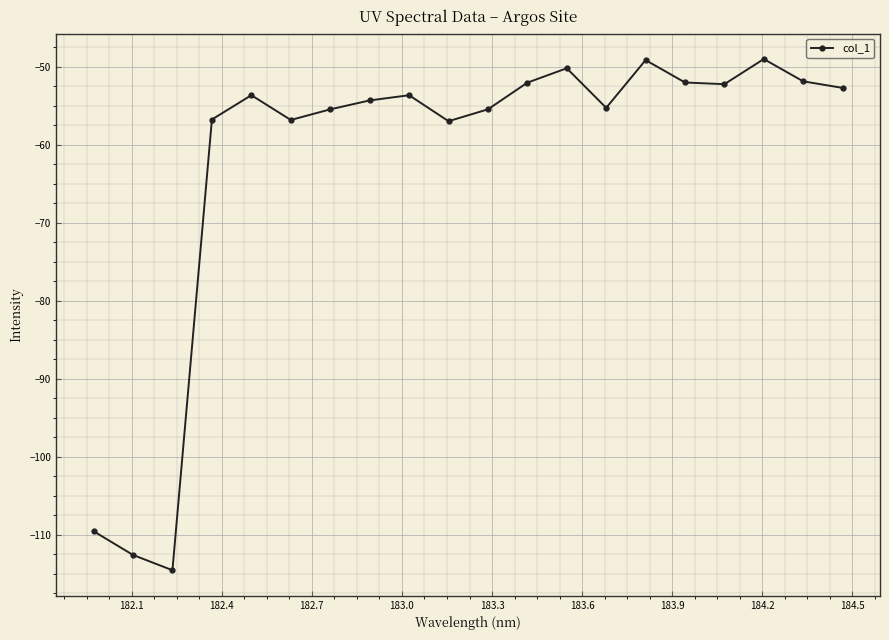

What is the value of the 17th point from the left?

-52.3